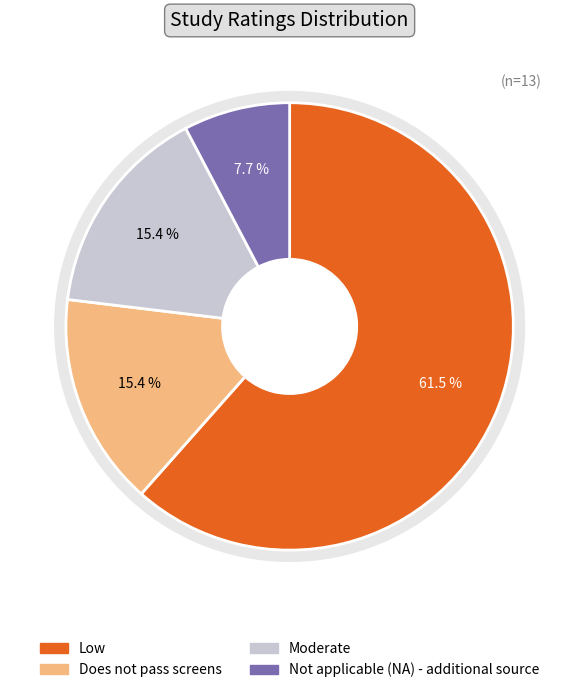

How many slices are in this pie chart?

4